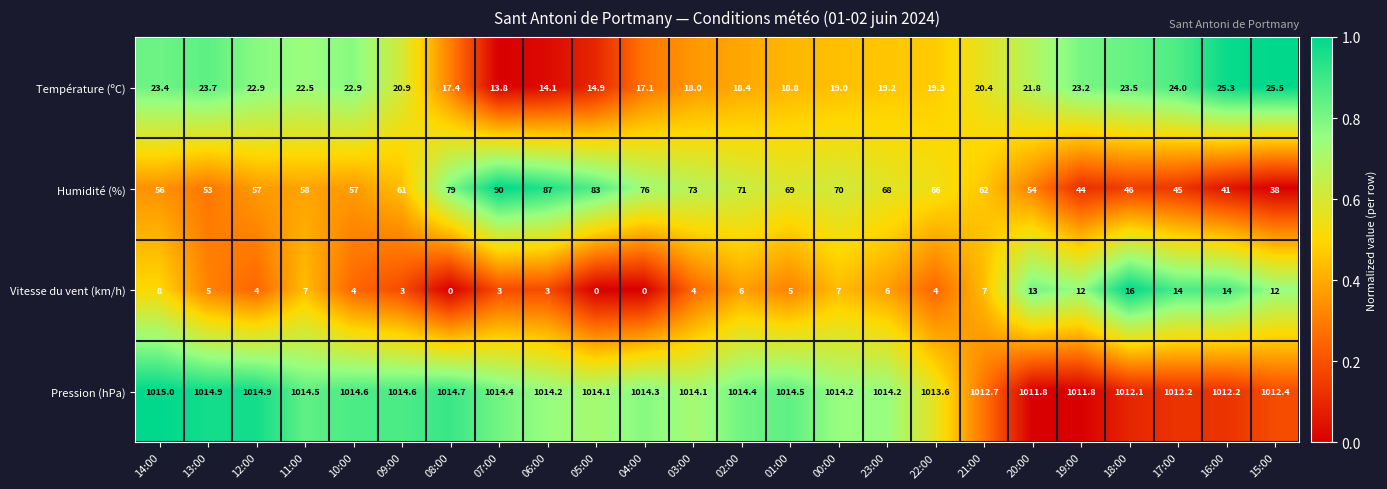

What is the lowest value of the Pression (hPa) series?

1011.8